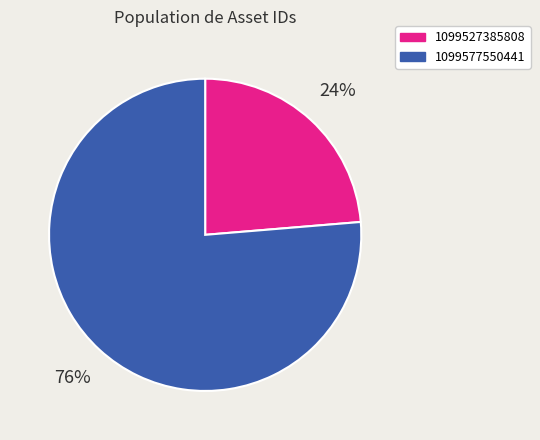

To the nearest percent, what is the combined percentage of 1099577550441 and 1099527385808?

100%